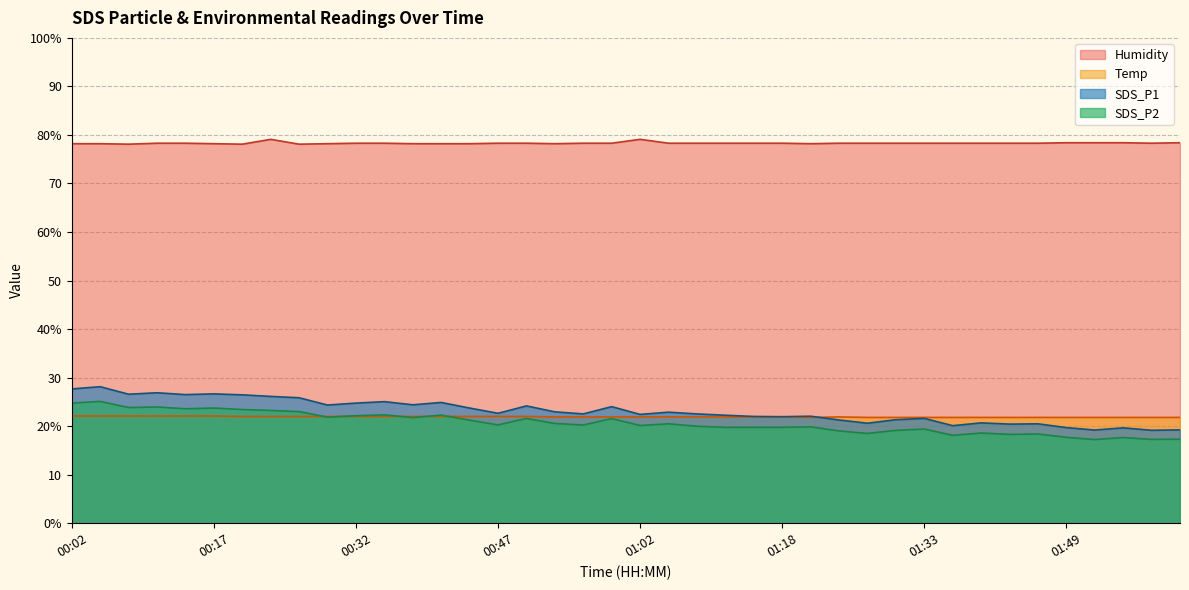

What is the value of the SDS_P2 point at the 35th from the left?

18.4